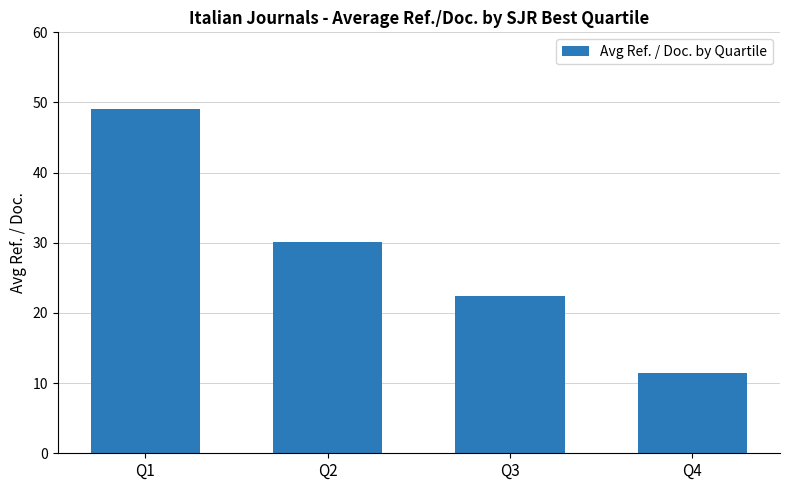

What is the average value?

28.3